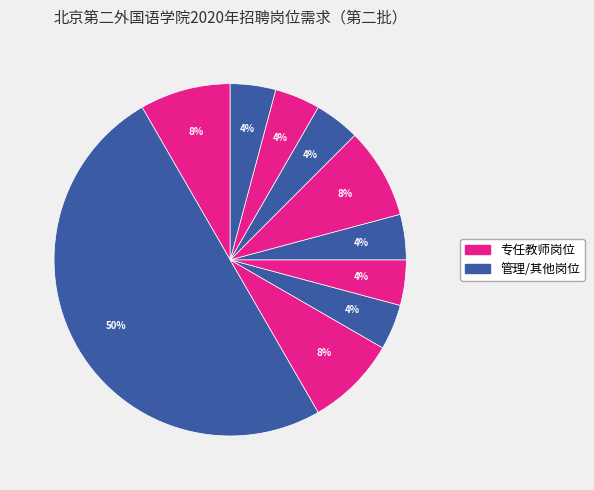

How many slices are in this pie chart?

10